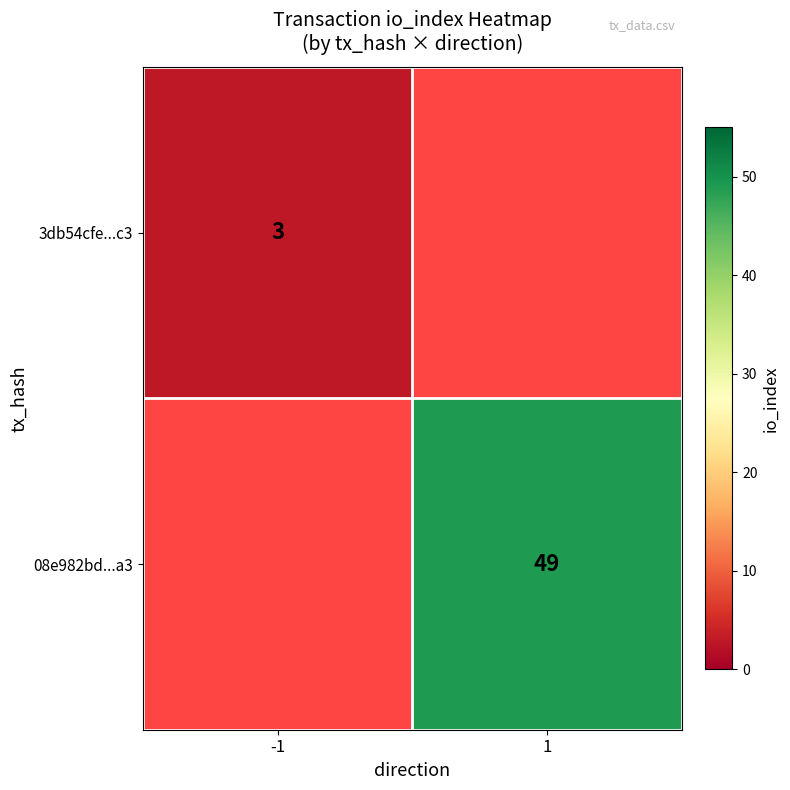

The value of 08e982bd...a3 at 1 is 49. True or false?

True